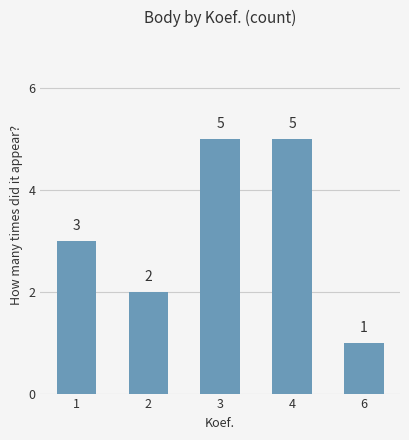

How many categories are shown in the chart?

5